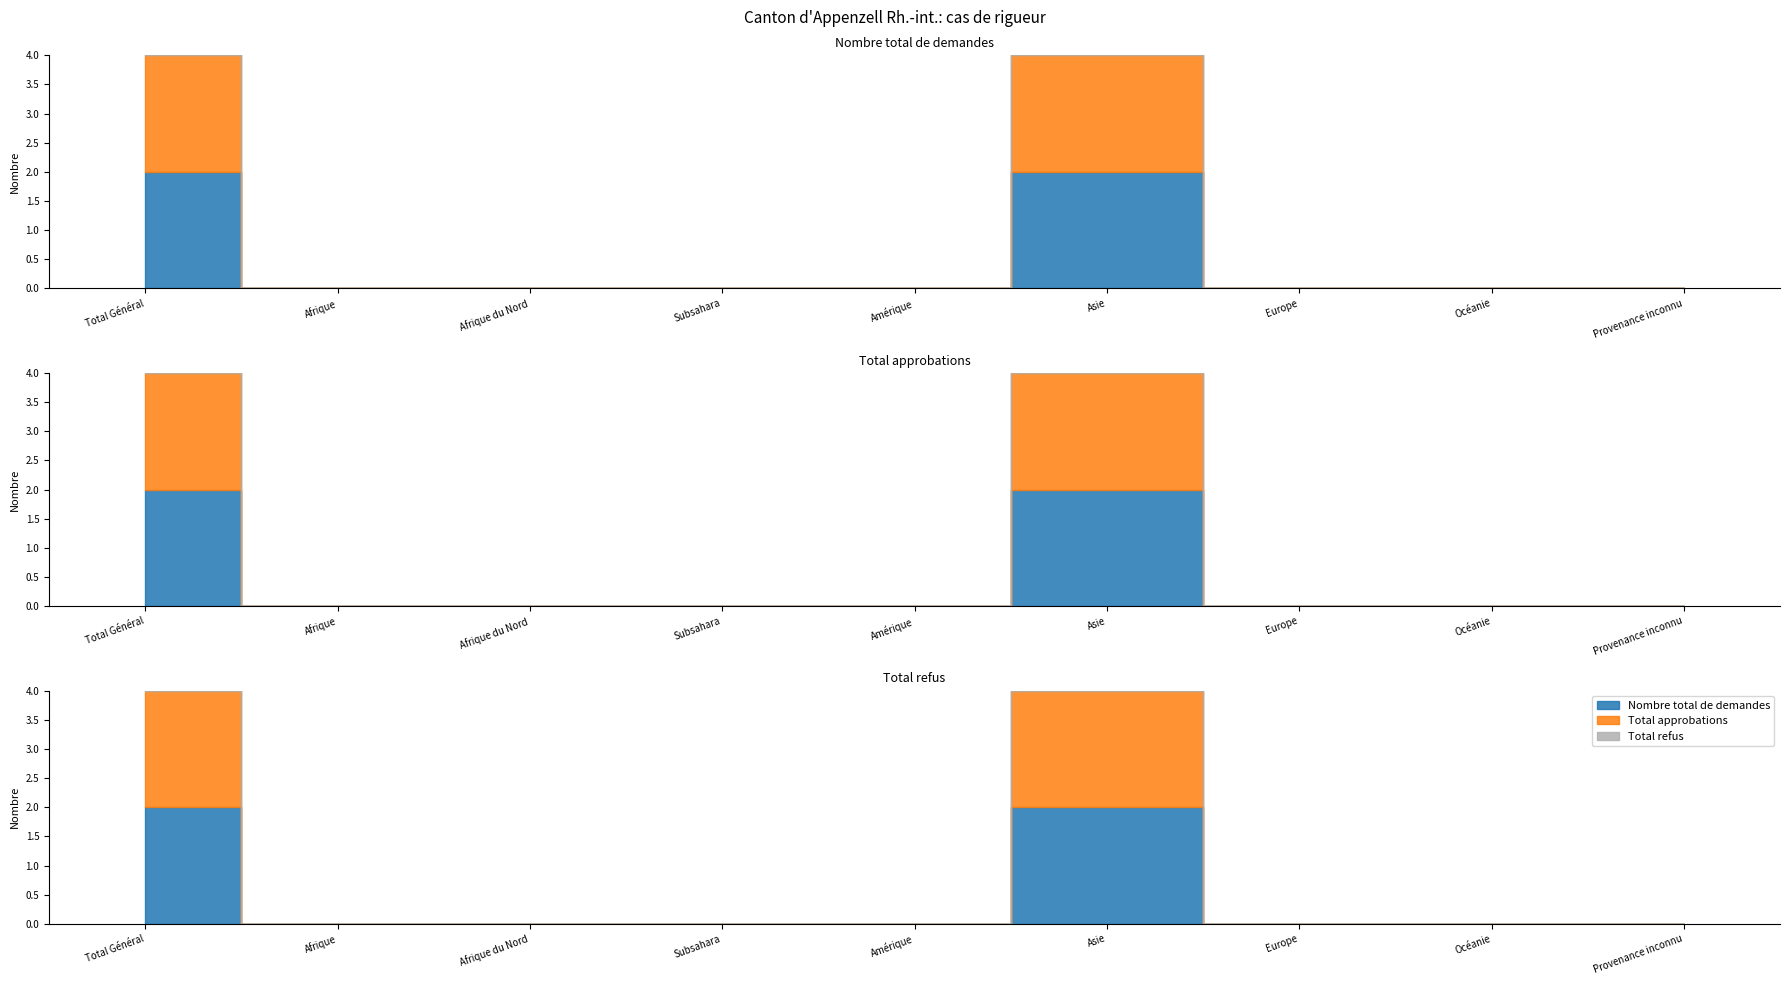

At Amérique, list the series in order from smallest to largest.

Nombre total de demandes, Total approbations, Total refus